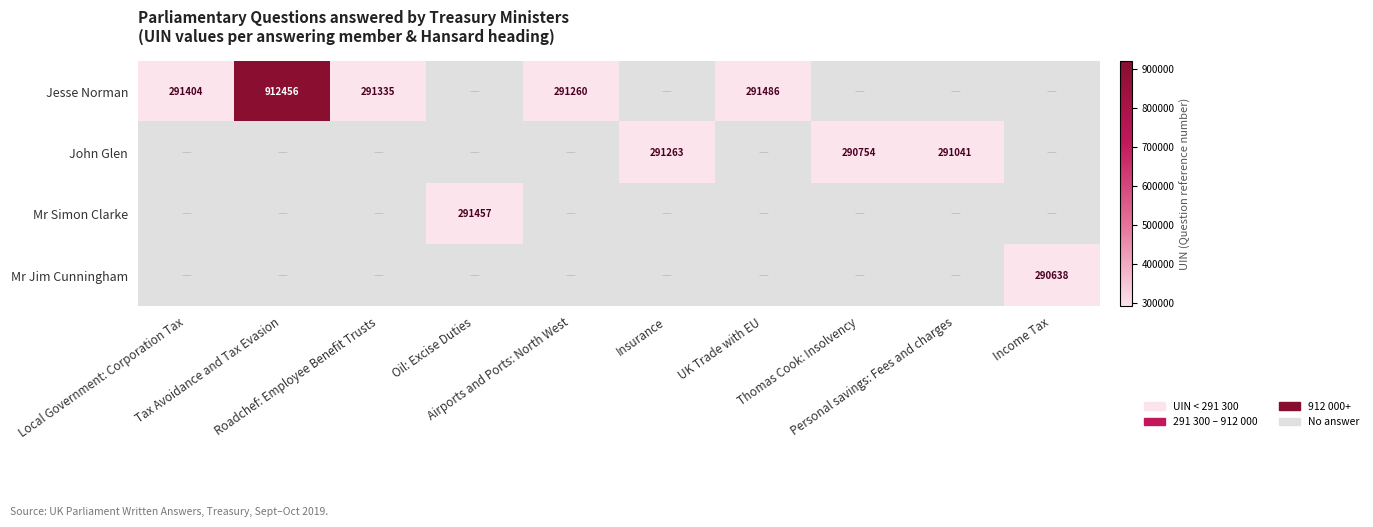

The John Glen series shows 147487.4 at Insurance. True or false?

False